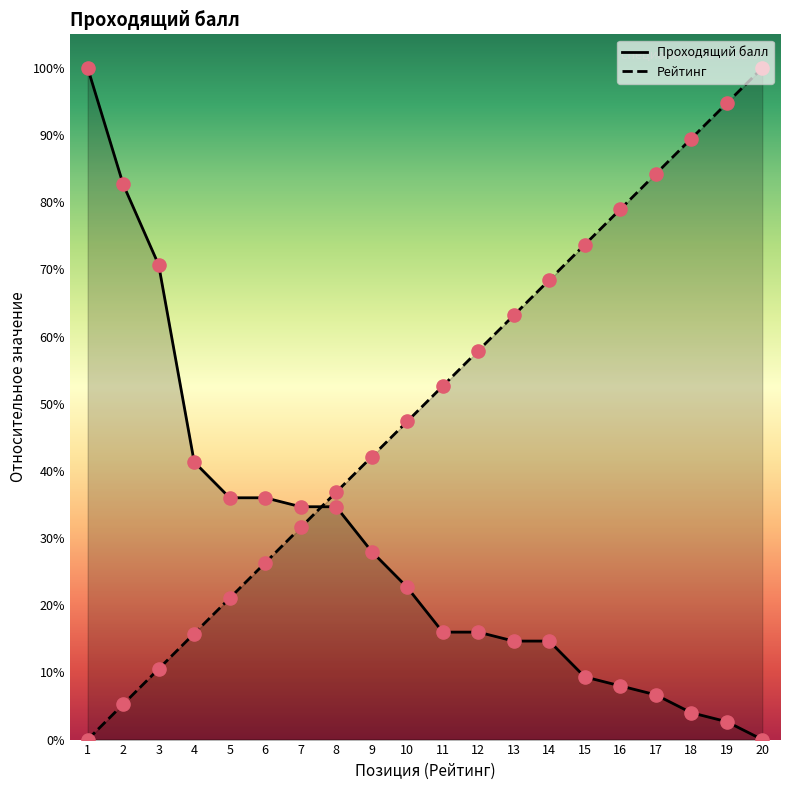

What are all the series names shown in the legend?

Рейтинг, Проходящий балл